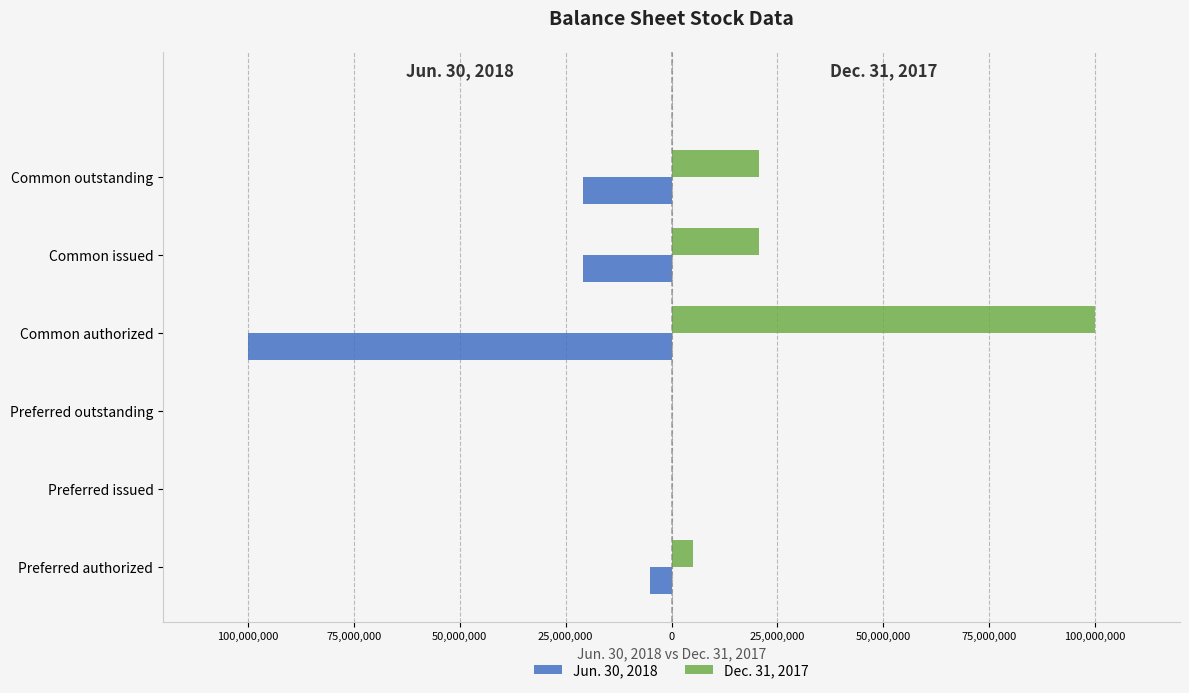

Which series has the largest range (max minus min)?

Jun. 30, 2018